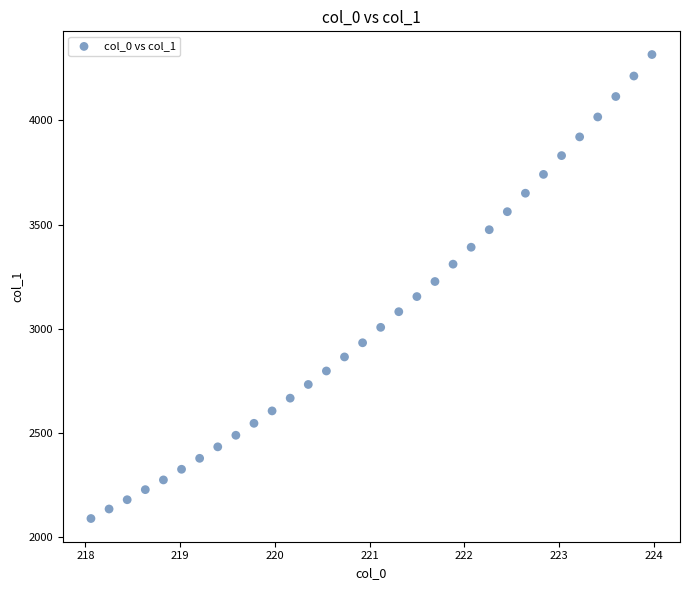

What is the range of X values (max minus min)?

5.9